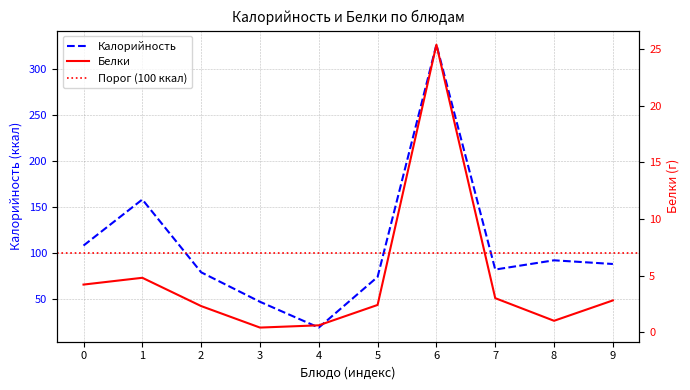

How many lines are shown in the chart?

2